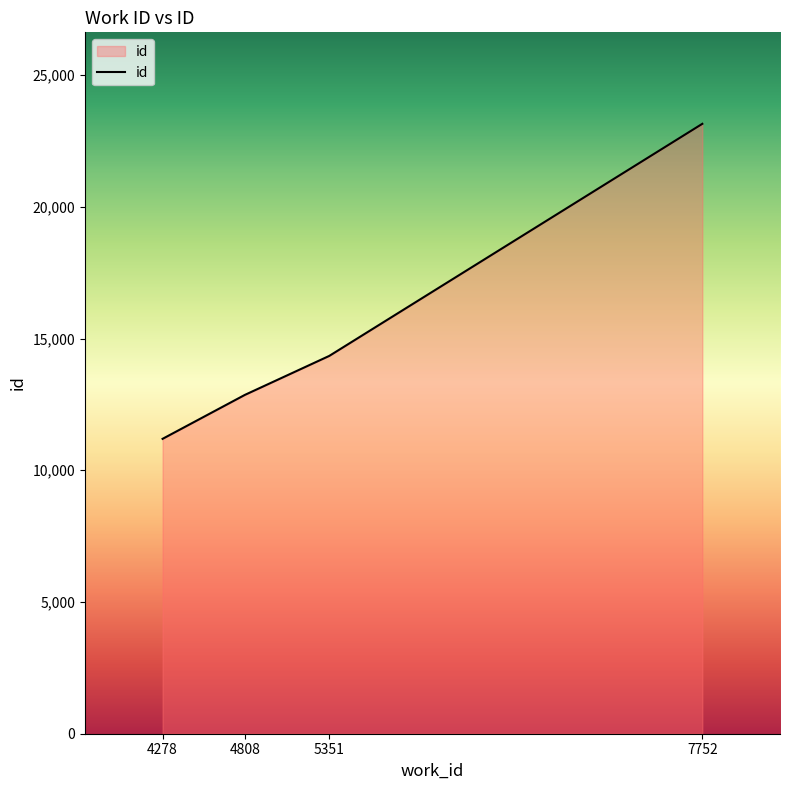

What is the ratio of the value at 4808 to the value at 7752?

0.6